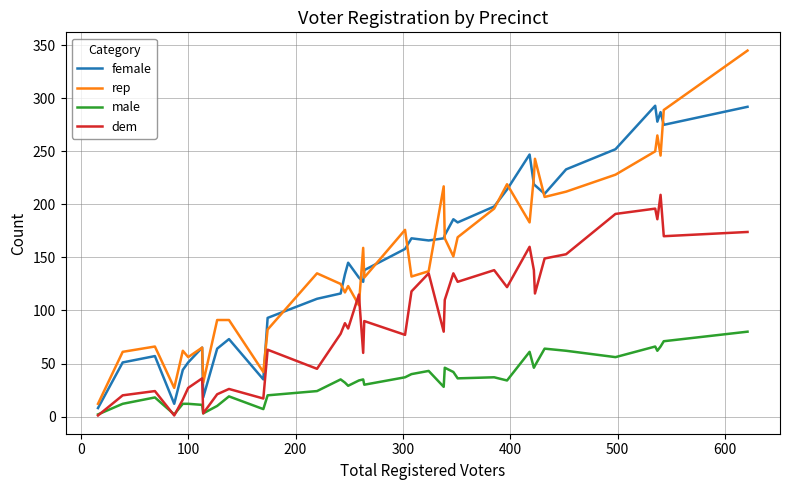

Is this an area chart (filled region under the line)?

No